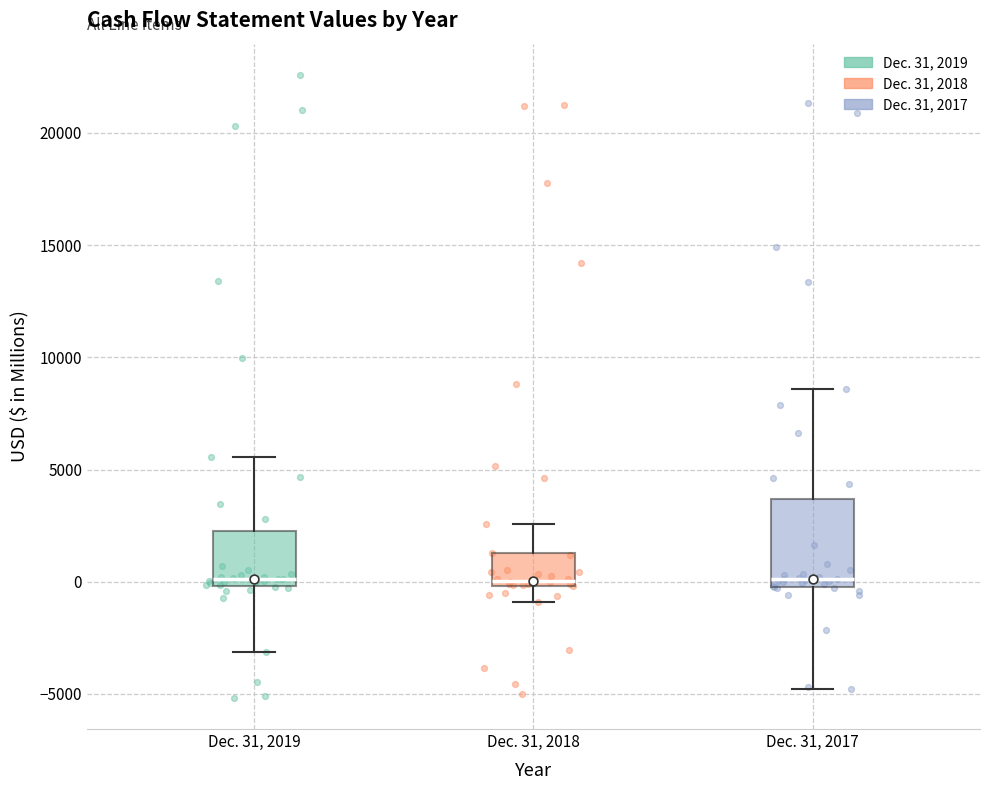

Which box is the tallest, from its lower edge to its upper edge?

Dec. 31, 2017